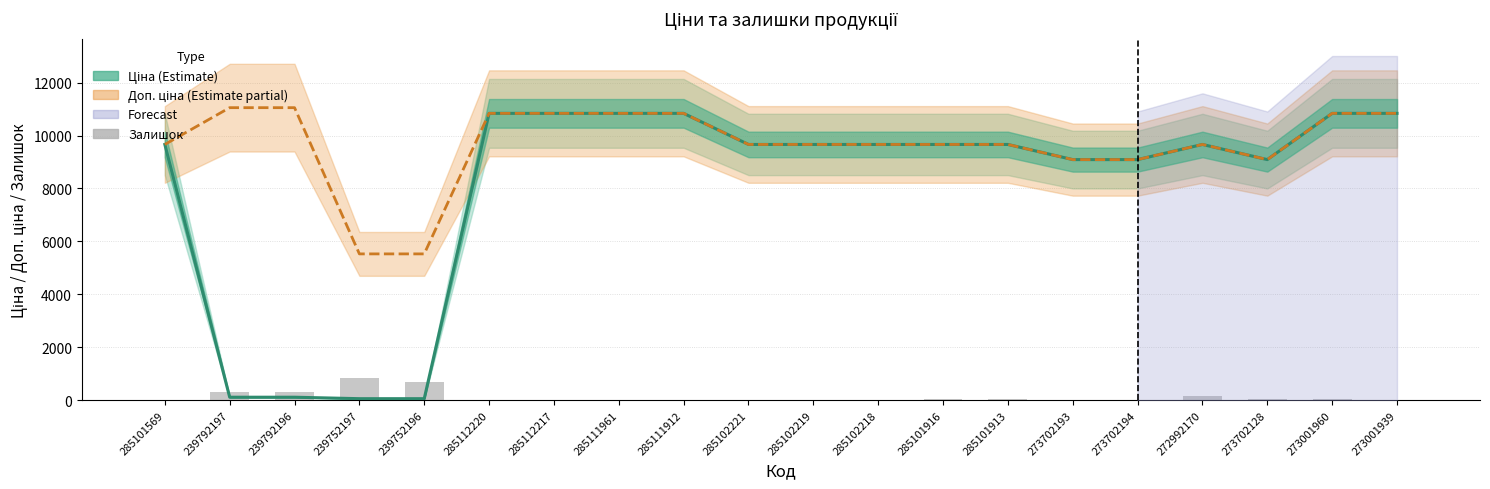

At which category does the chart reach its peak across all series?

239792197